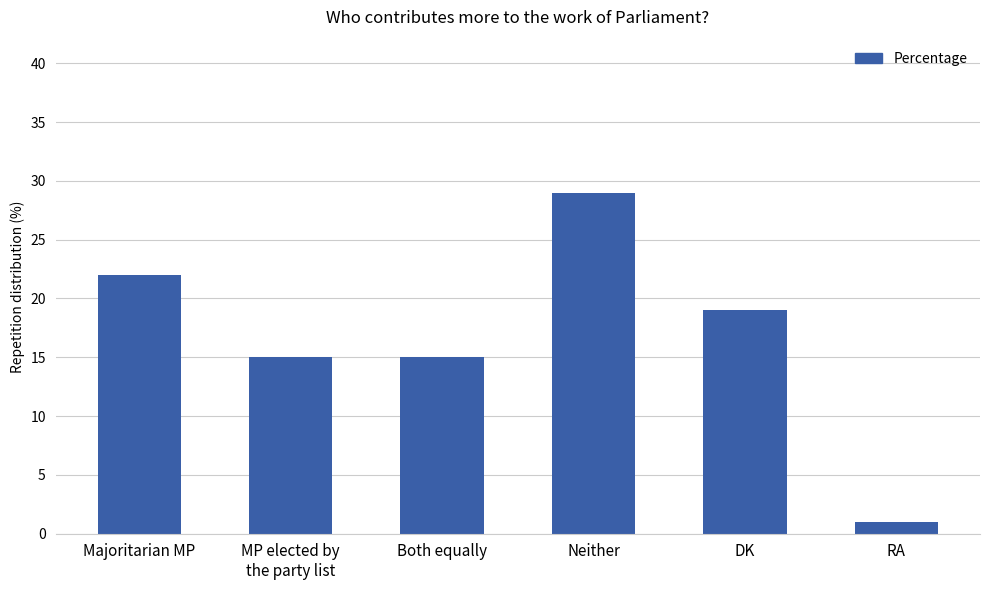

What is the difference between the maximum and second lowest values?

14